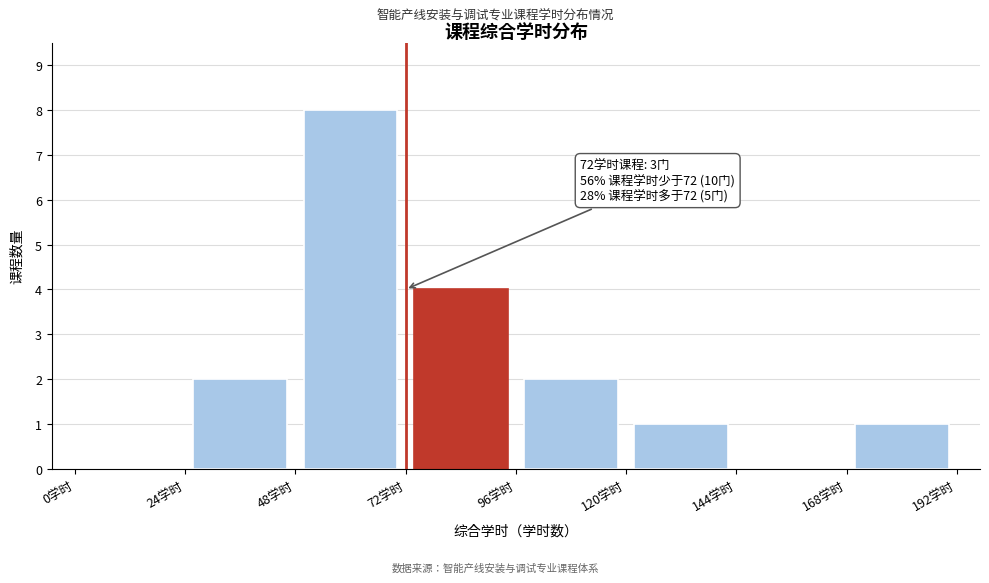

Which range on the x-axis has the tallest bar?

48 to 72